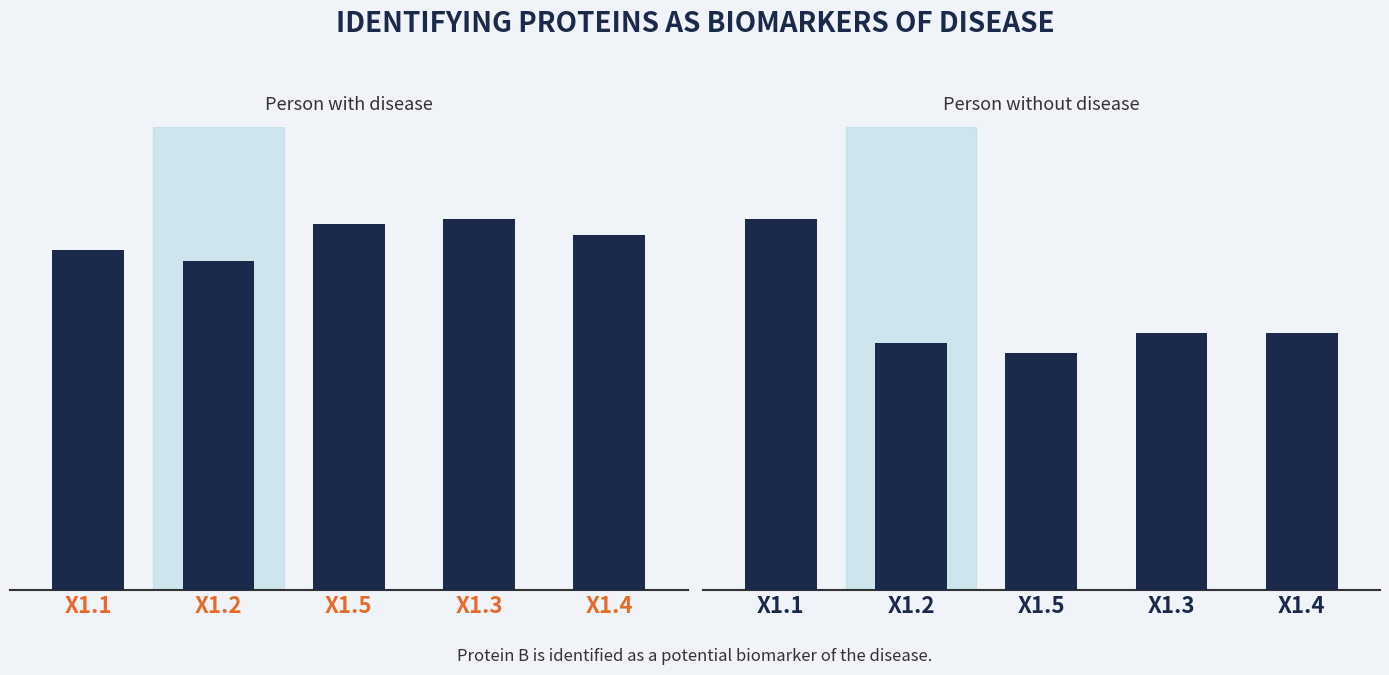

What is the sum of all values?

133